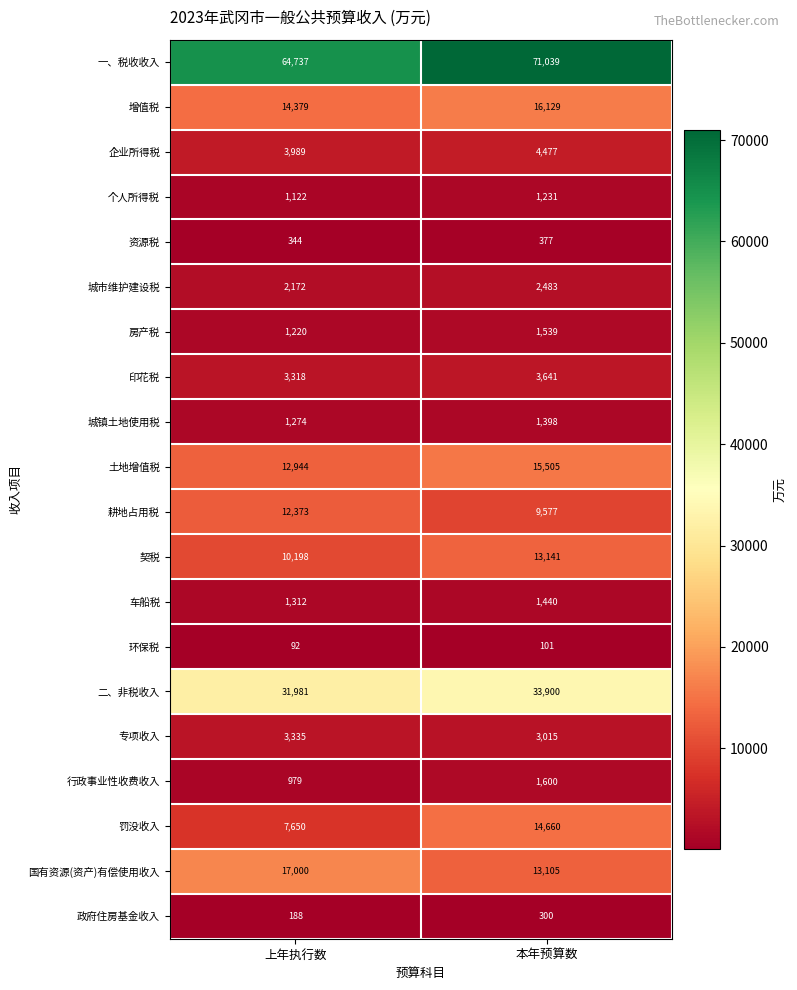

Count the number of categories in the chart.

2